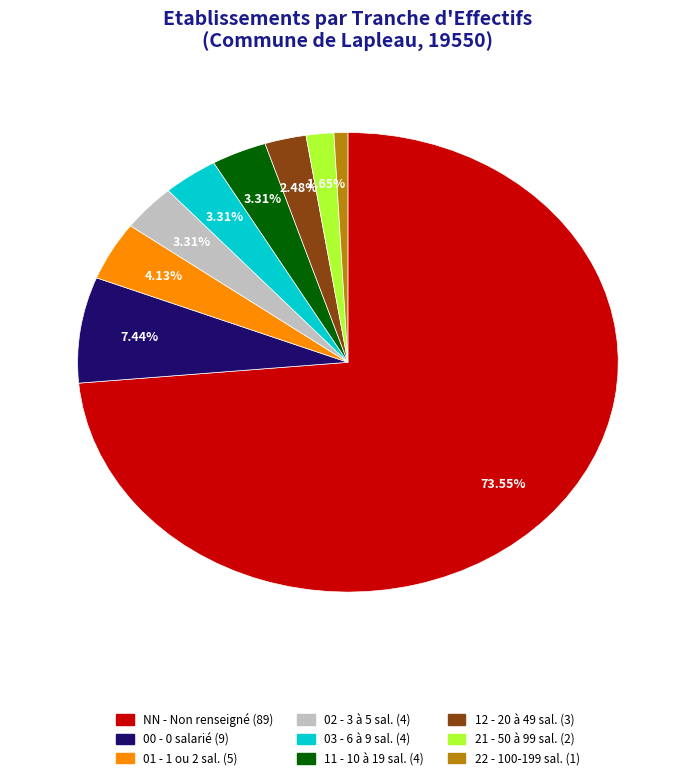

Which slice is the smallest?

22